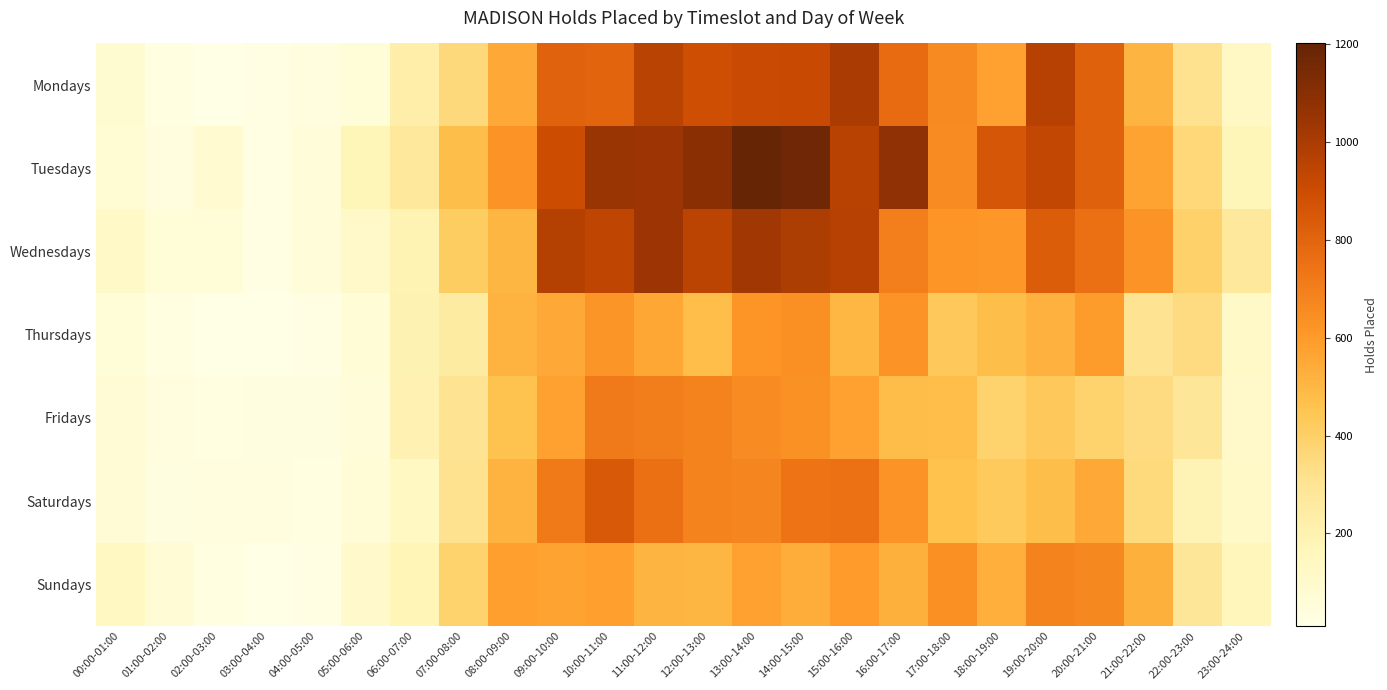

Between 21:00-22:00 and 11:00-12:00, which is larger?

11:00-12:00